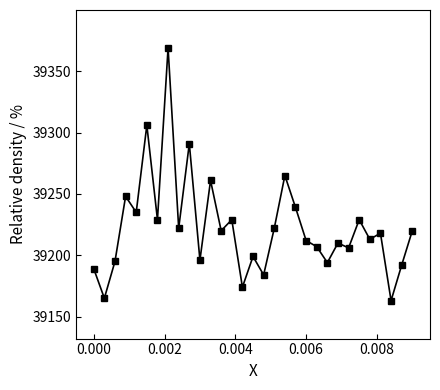

What is the smallest value displayed?

39163